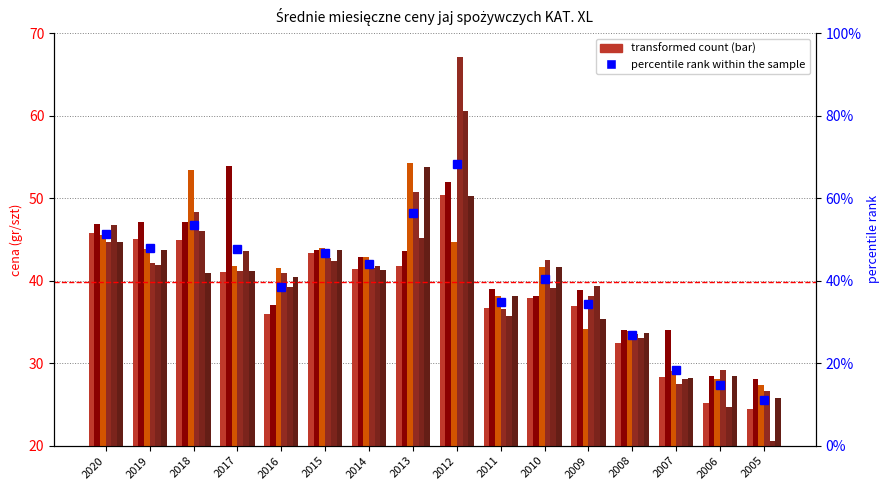

At which label does marzec first exceed 41?

2020